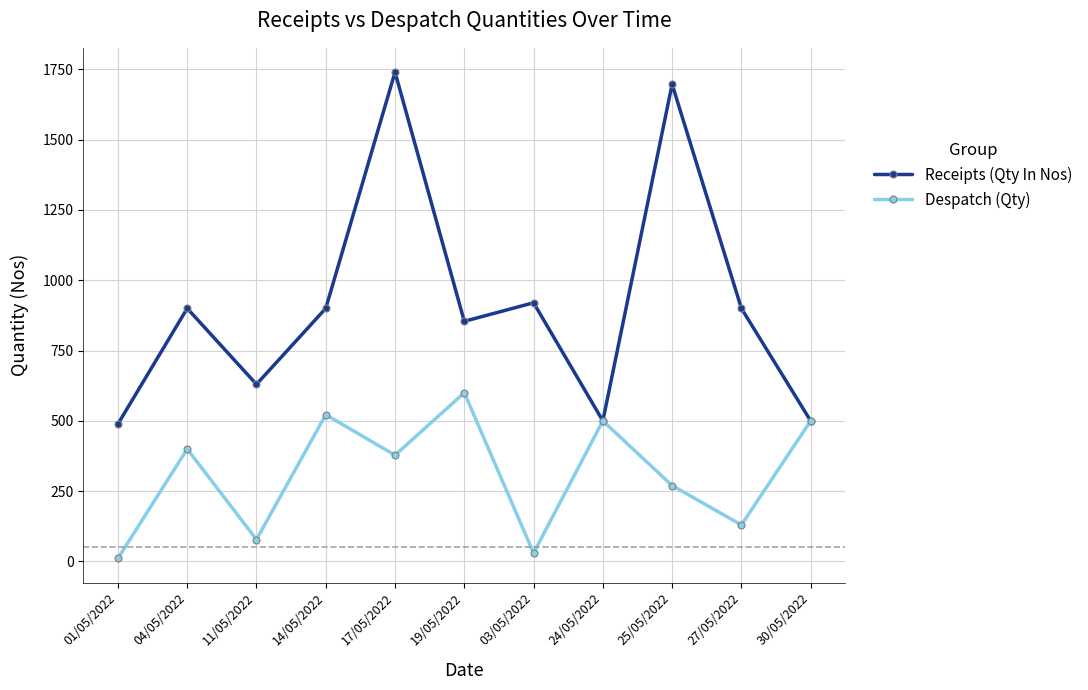

At which category does Receipts (Qty In Nos) reach its first local valley?

11/05/2022